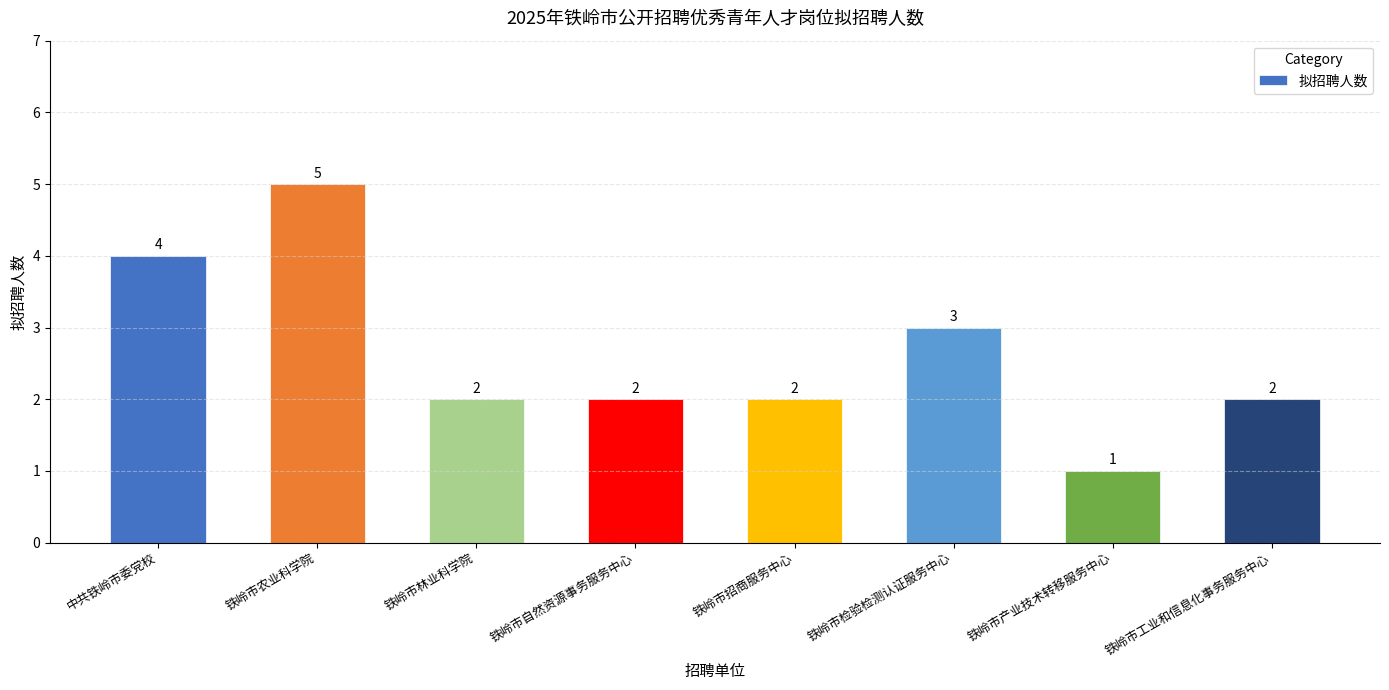

Are the bars horizontal?

No